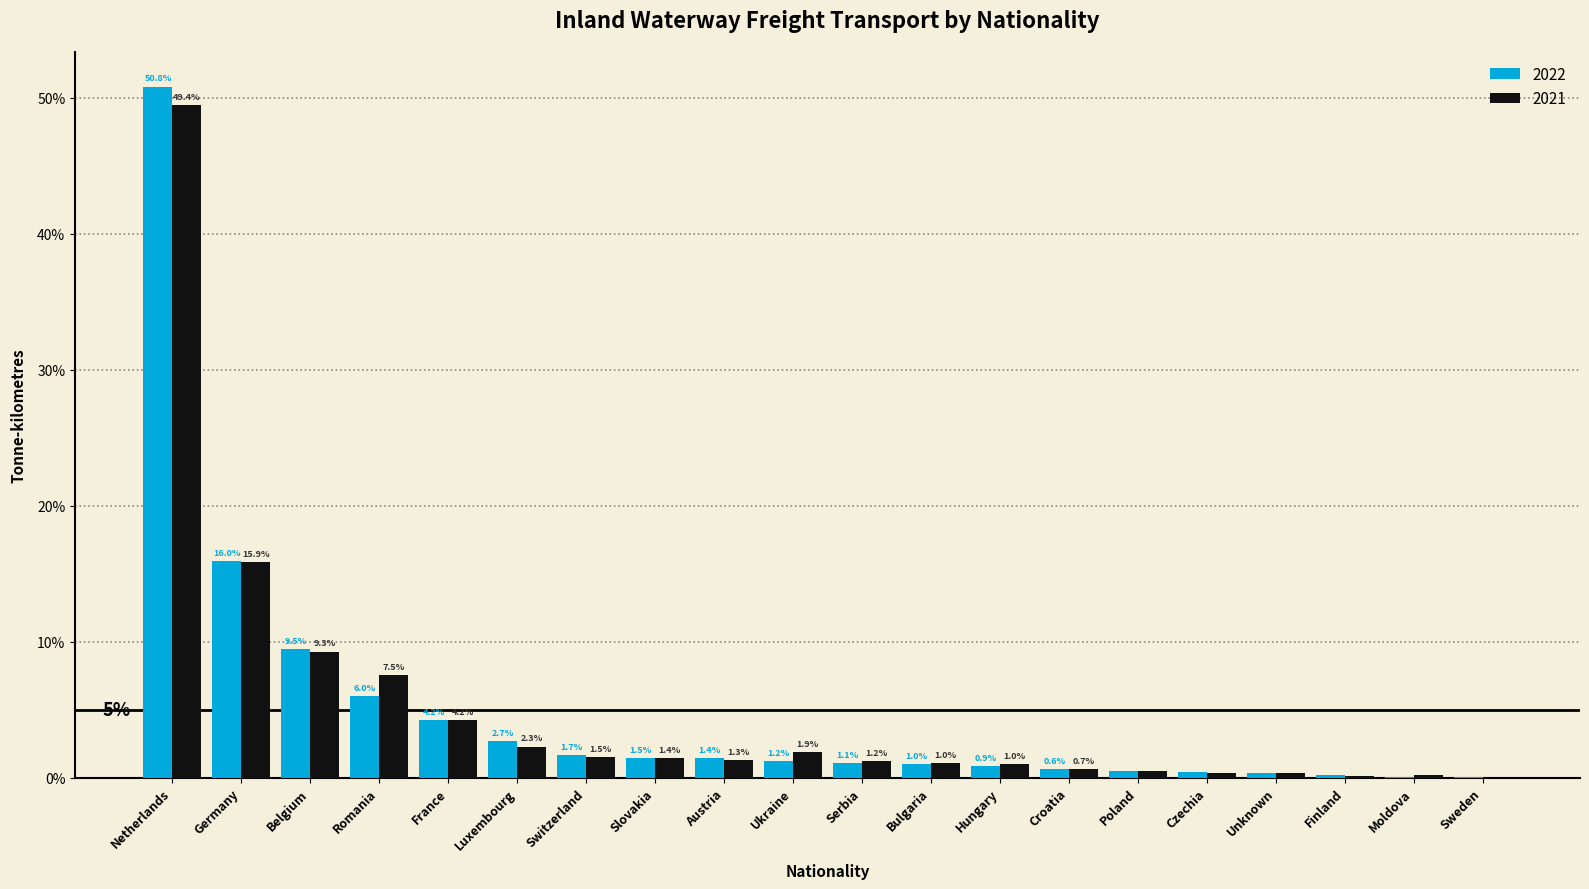

What is the maximum value for 2021?

49.4